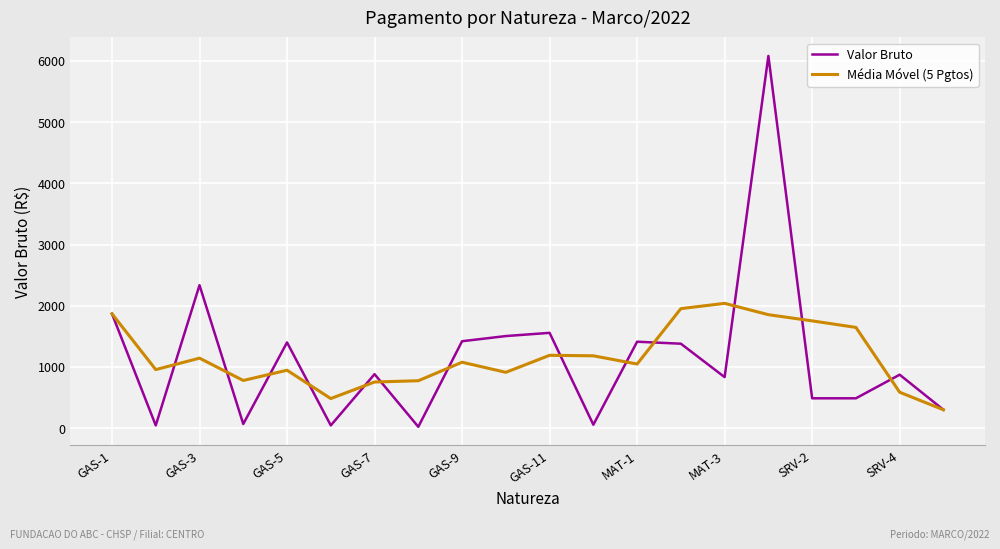

Which series has the largest range (max minus min)?

Valor Bruto